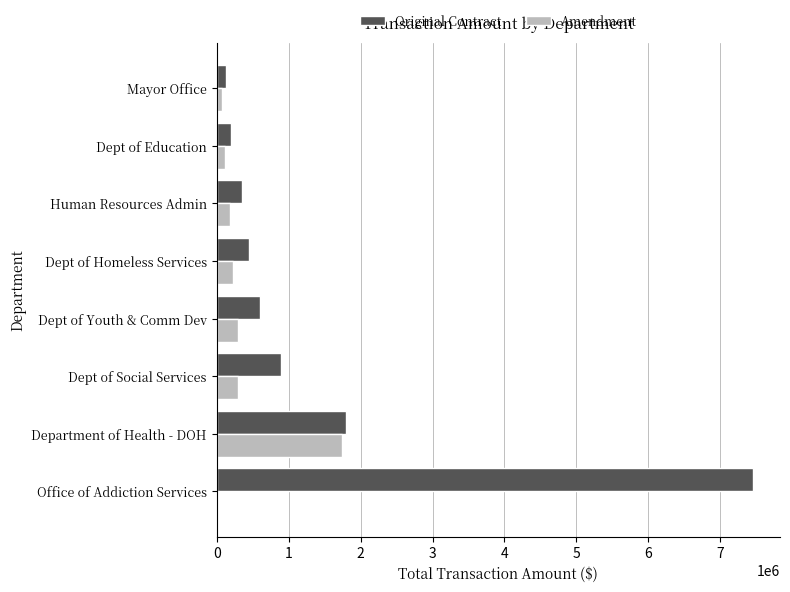

Count the number of categories in the chart.

8